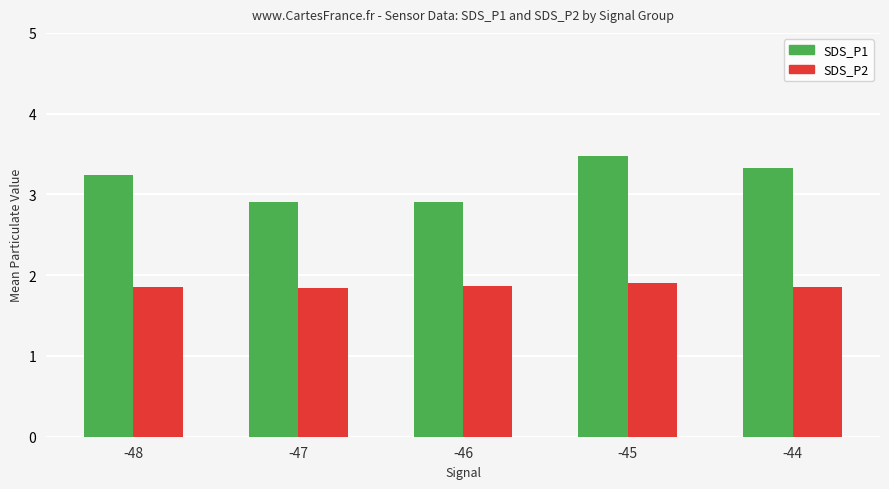

Rank the series by their average value, from lowest to highest.

SDS_P2, SDS_P1